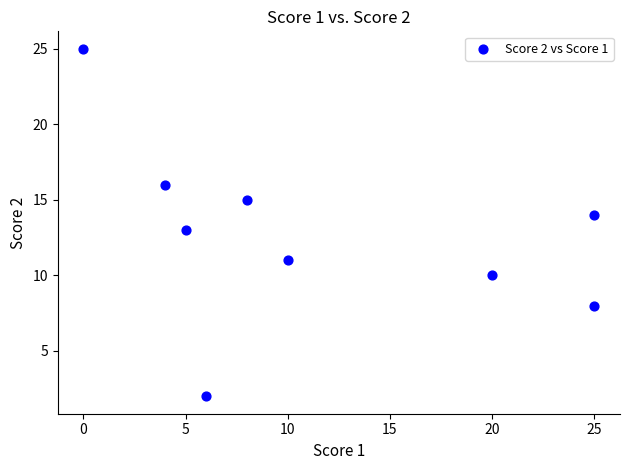

What is the average X value?

11